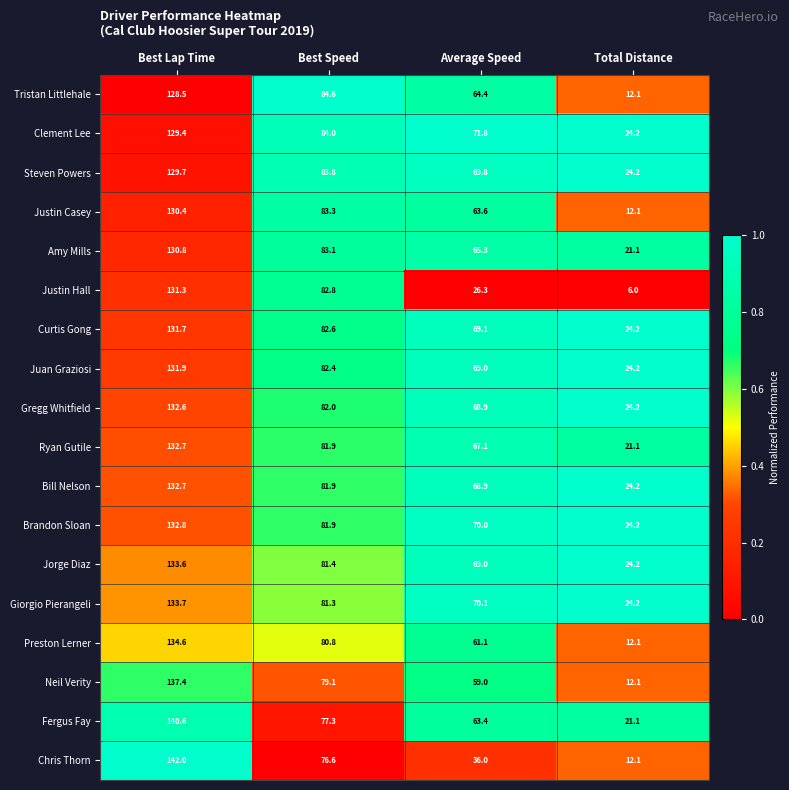

Which series has the widest spread of values?

Chris Thorn